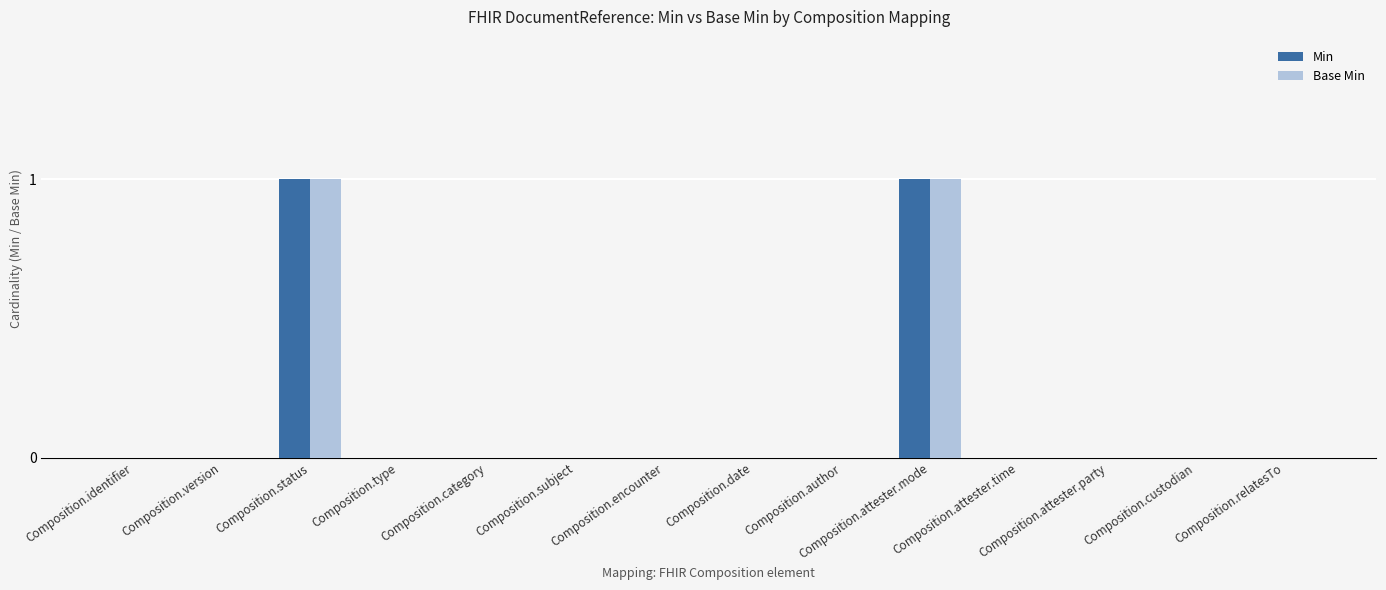

How many series are shown in this chart?

2